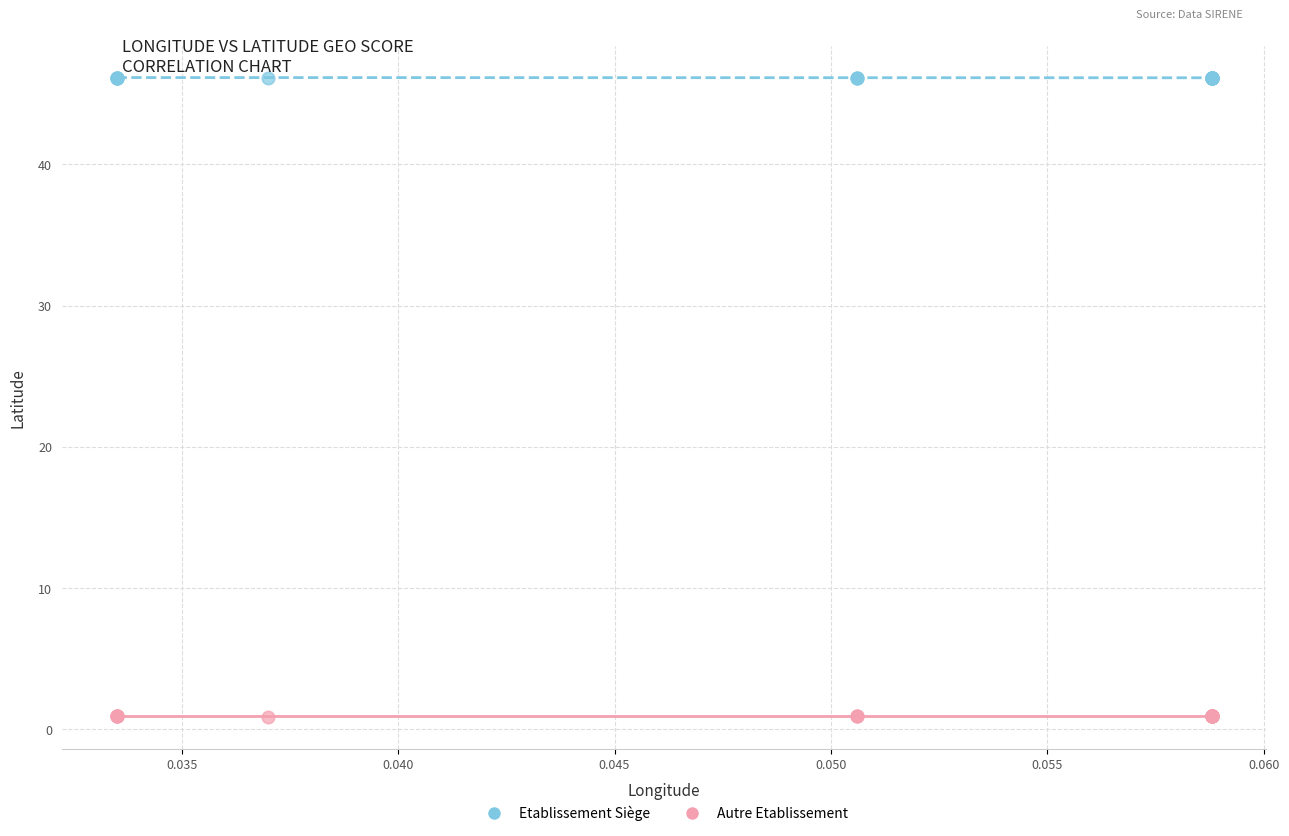

Which series contains the lowest Y value?

Autre Etablissement